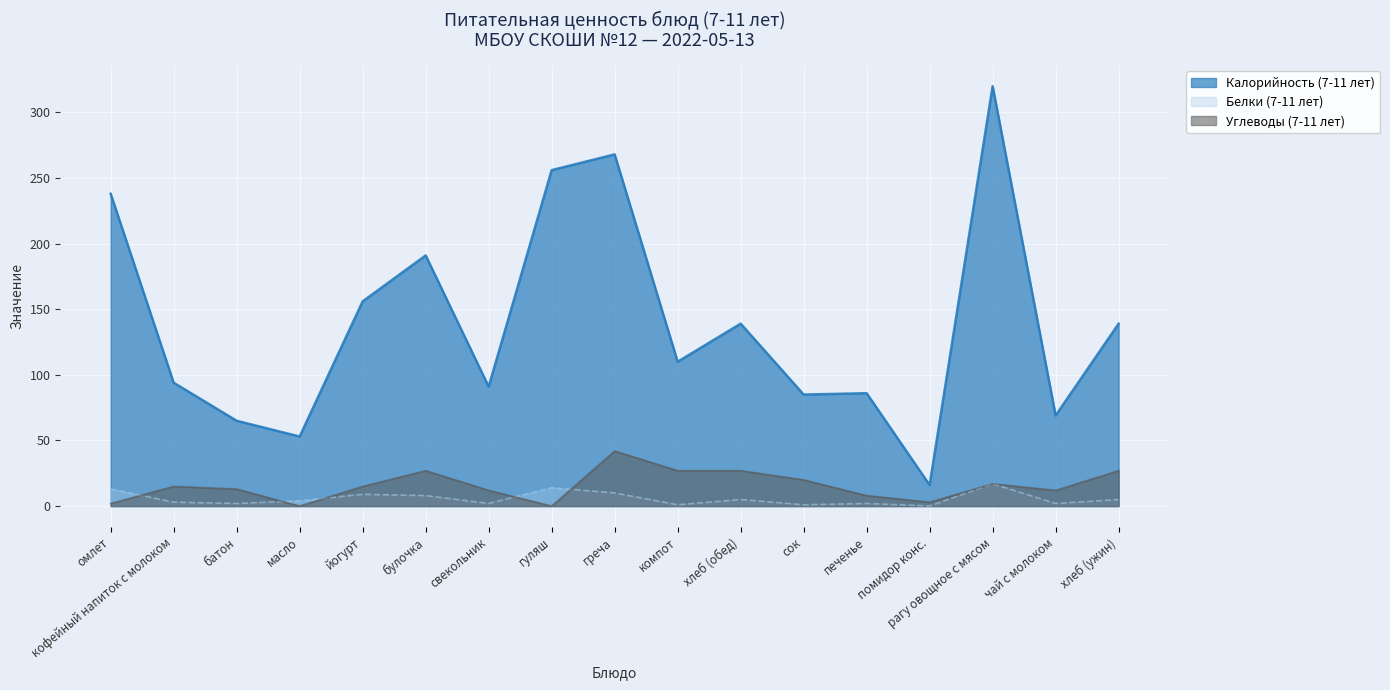

True or false: Калорийность (7-11 лет) has a value of 85.0 at сок.

True